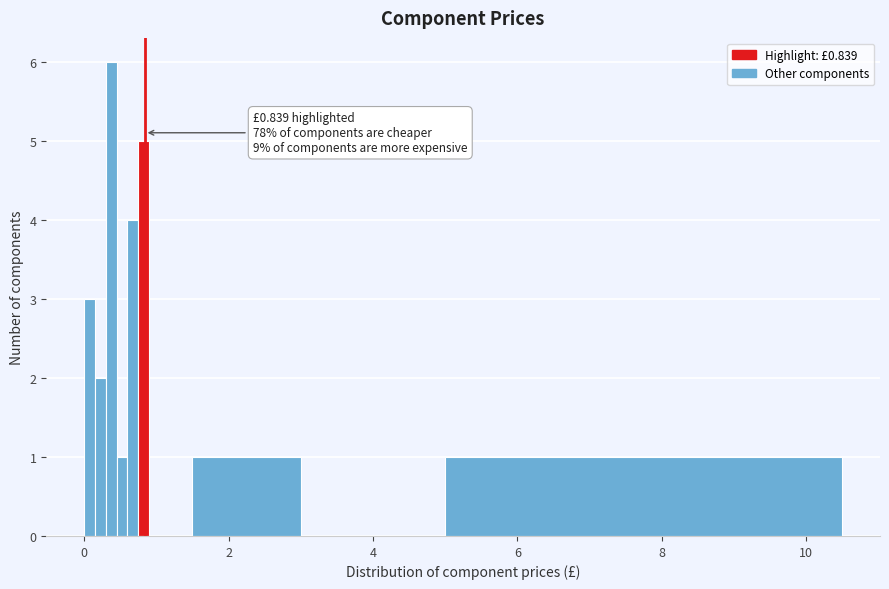

Read against the x-axis, roughly where is the centre of the tallest bar?

0.4